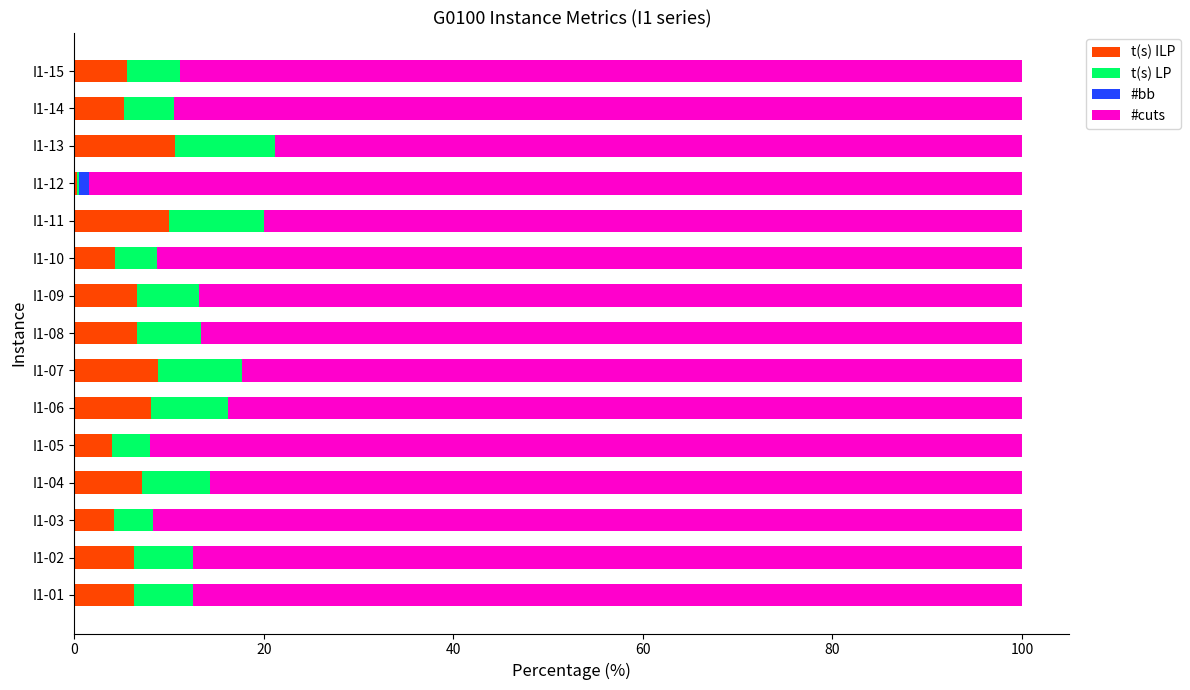

What is the sum of all t(s) ILP values?

94.1